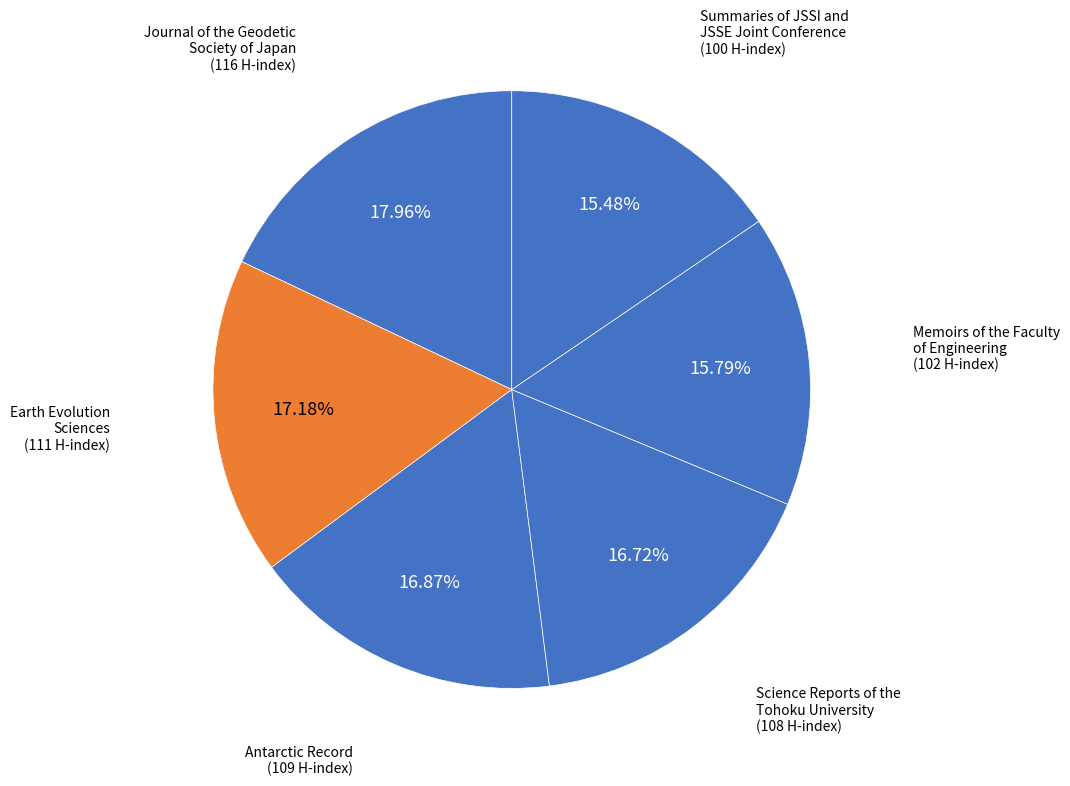

To the nearest percent, what is the combined percentage of Antarctic Record and Summaries of JSSI and JSSE Joint Conference?

32%